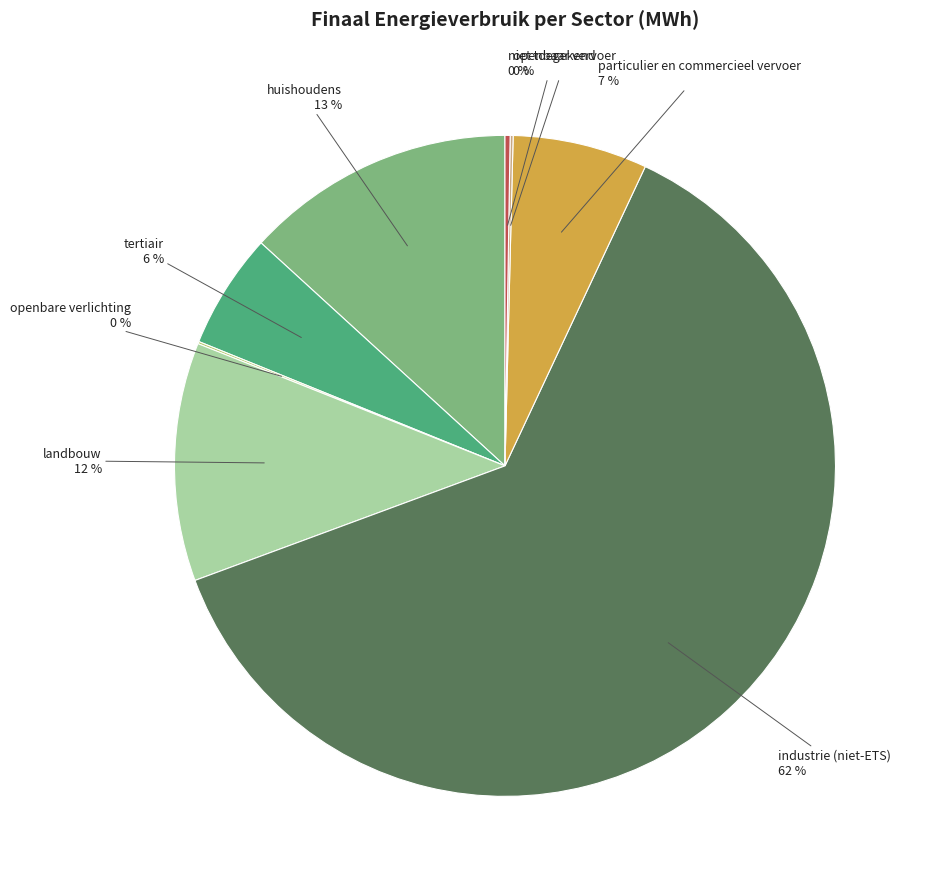

True or false: huishoudens accounts for 13% of the total.

True